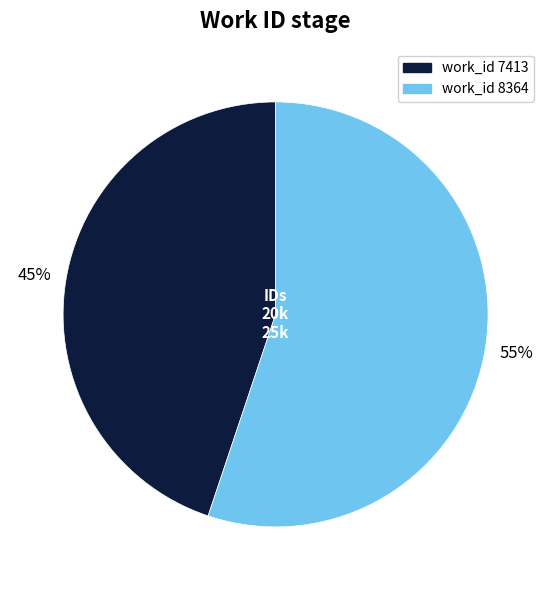

To the nearest percent, what is the average slice percentage?

50%